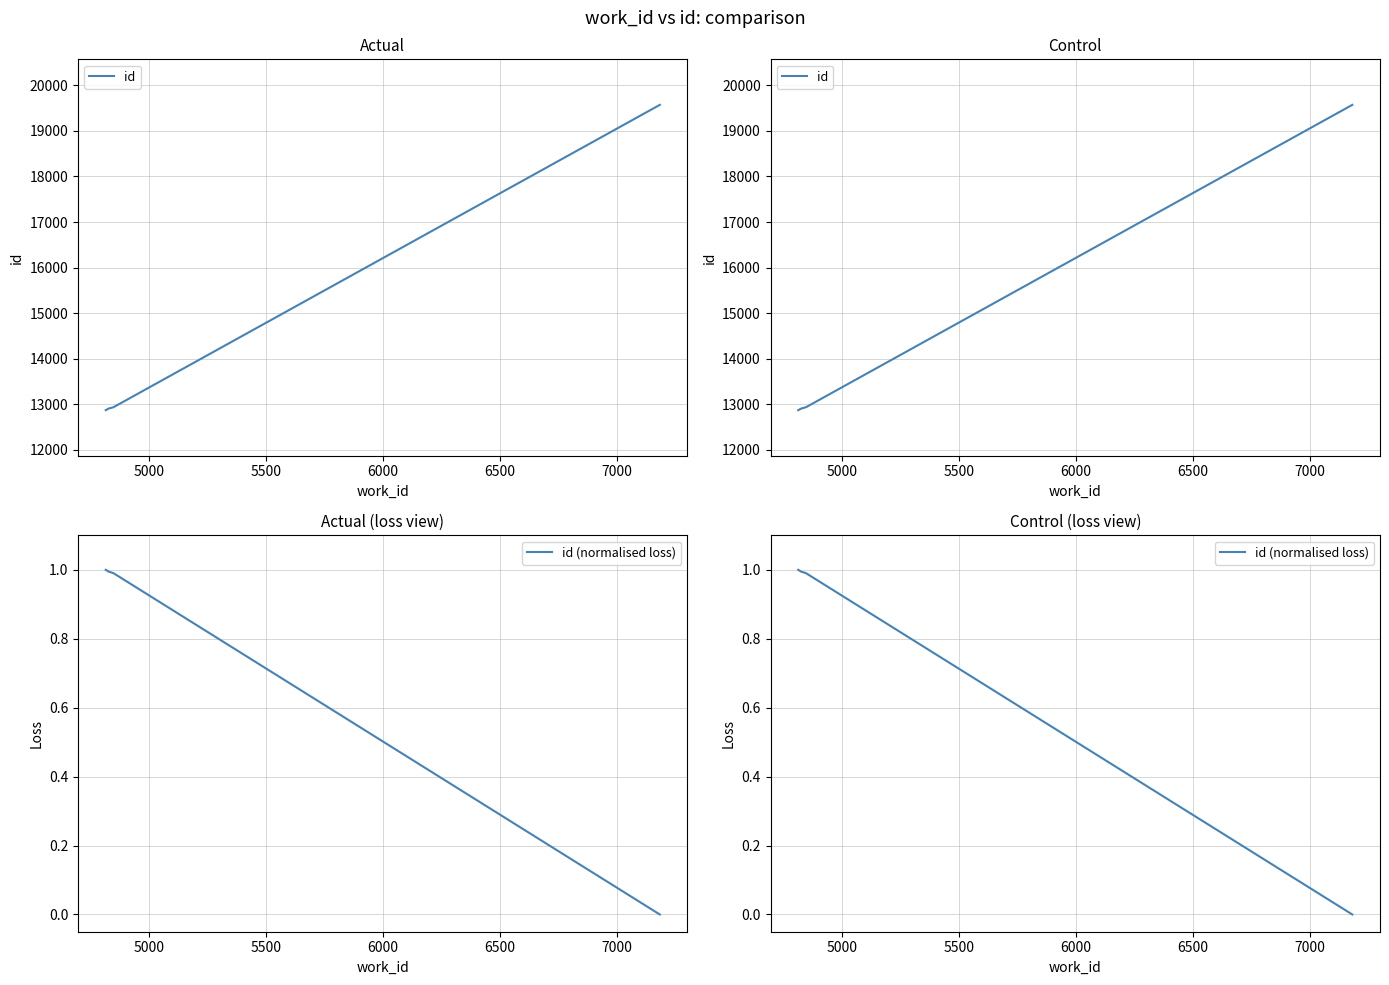

What is the sum of all id (normalised loss) values?

4.0